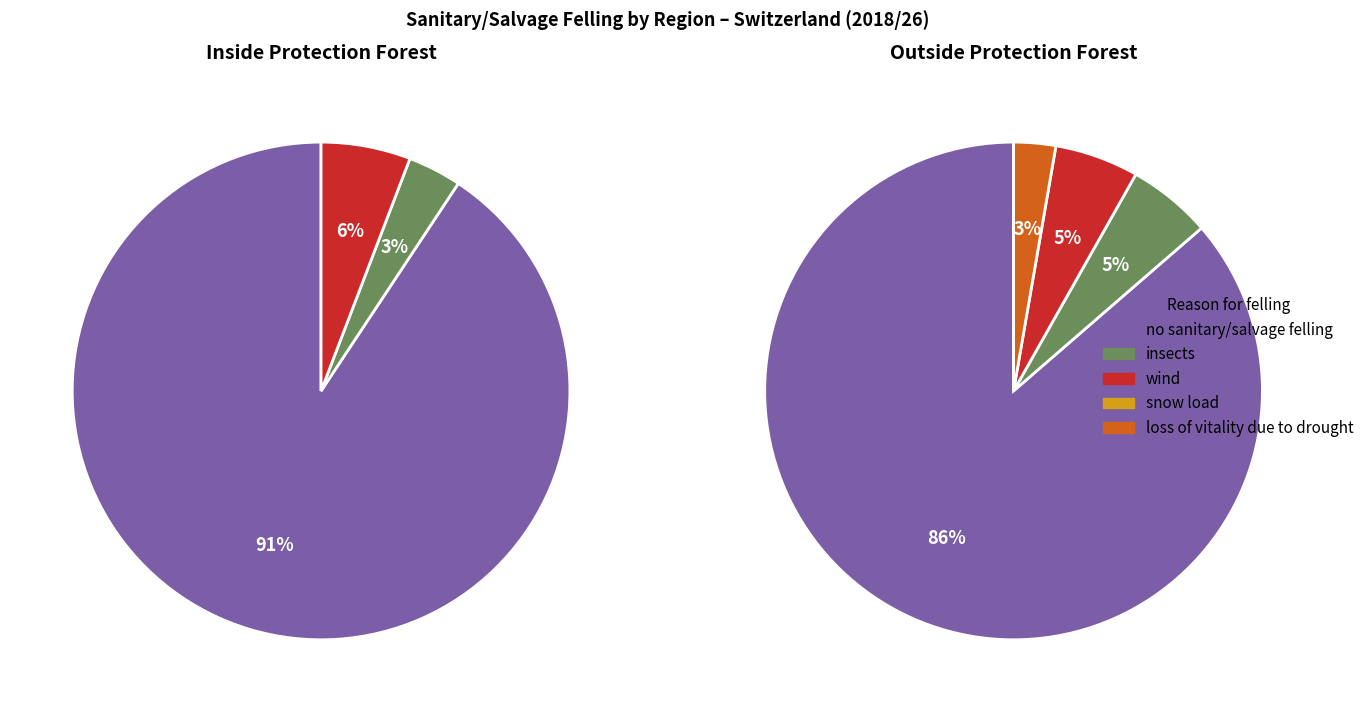

Which slice is the smallest?

3